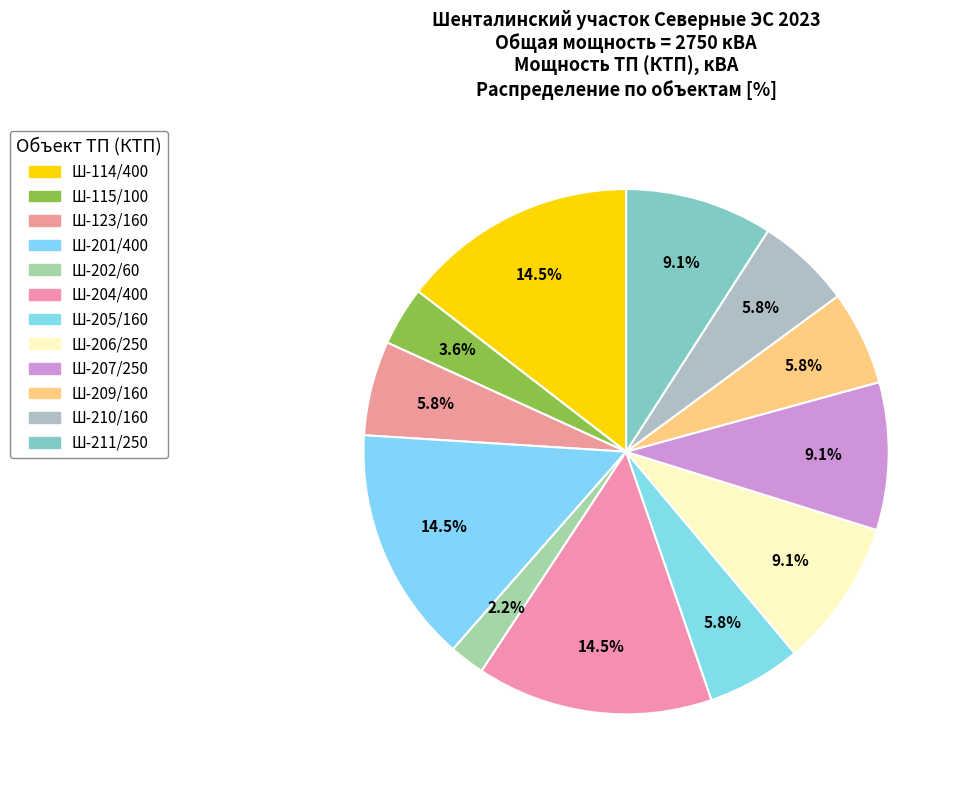

How many slices are in this pie chart?

12